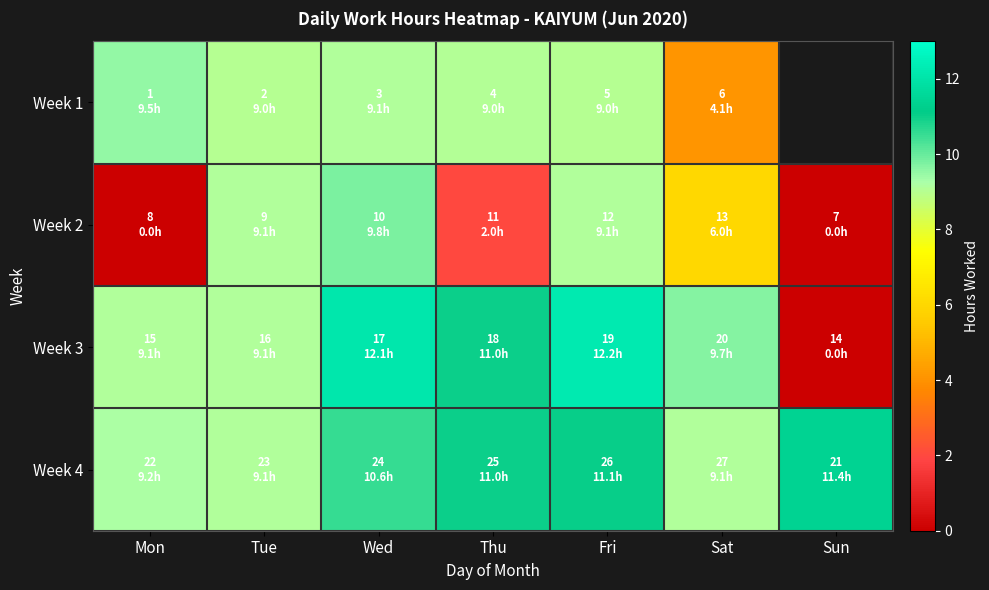

Which series has the widest spread of values?

Week 3